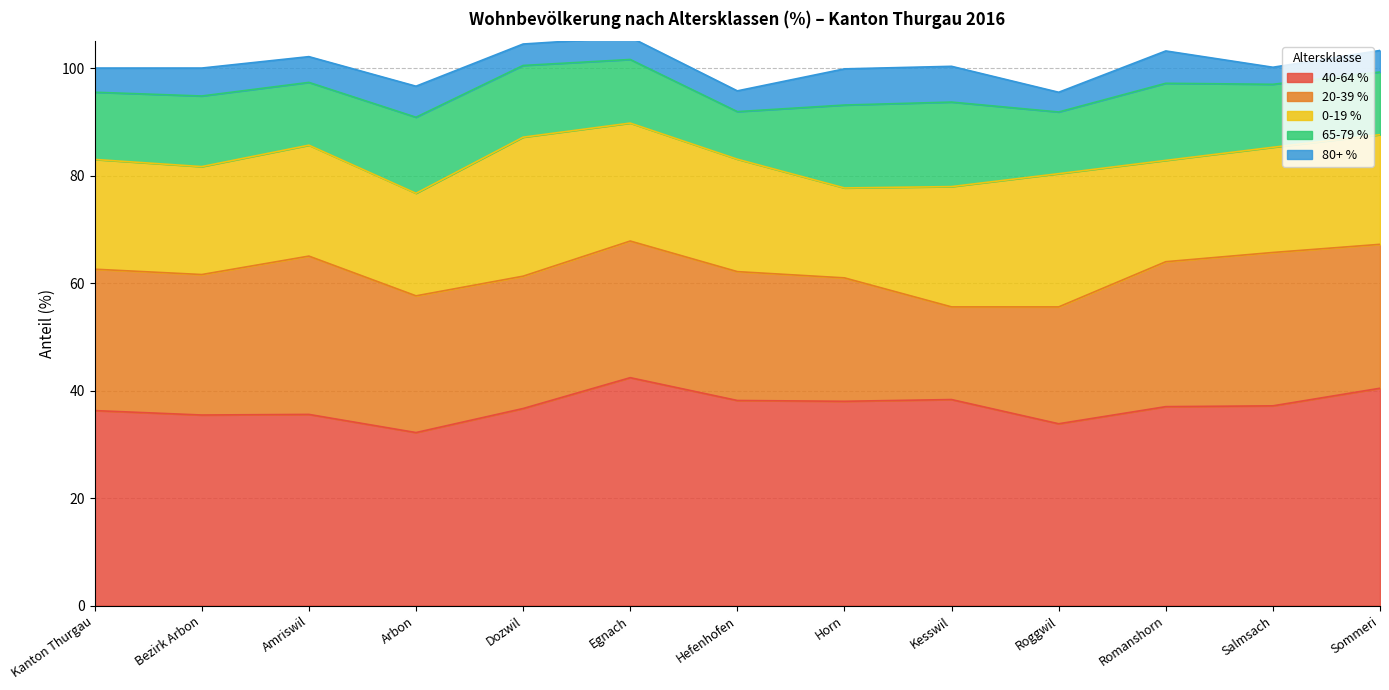

What is the value of the 20-39 % point at the 6th from the left?

25.4